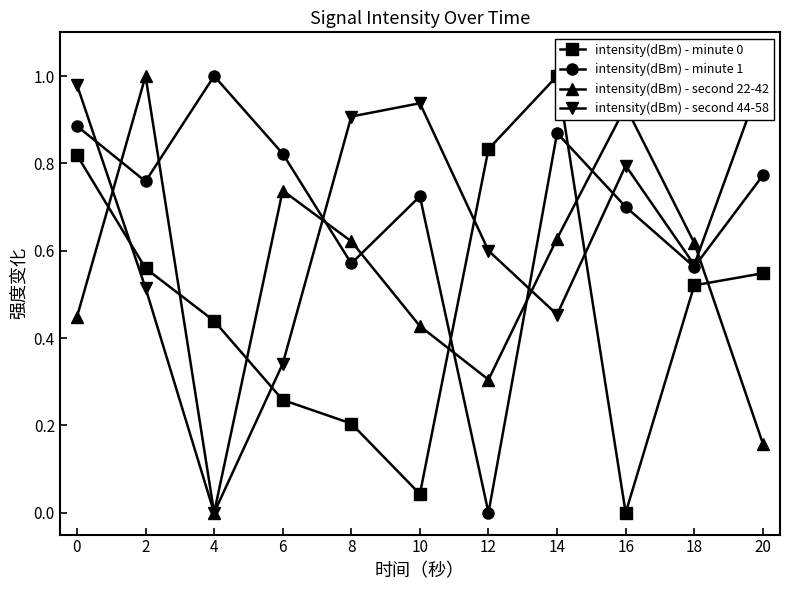

What is the difference between the highest and lowest values at 8?

0.7